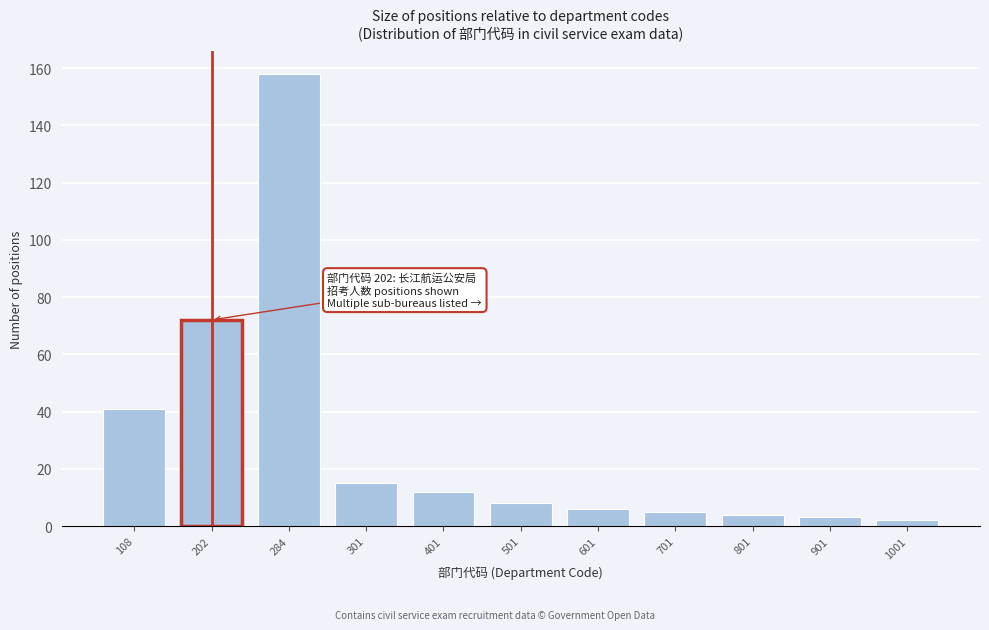

Reading right to left, transcribe all the data shown in this chart.

2	3	4	5	6	8	12	15	158	72	41